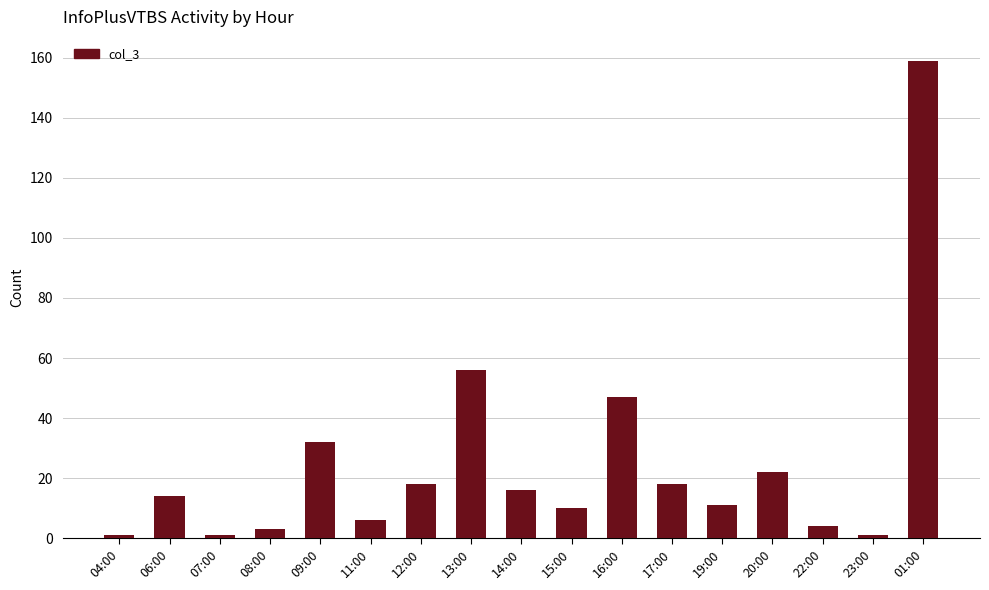

Where is the data nearest to the value 80?

13:00